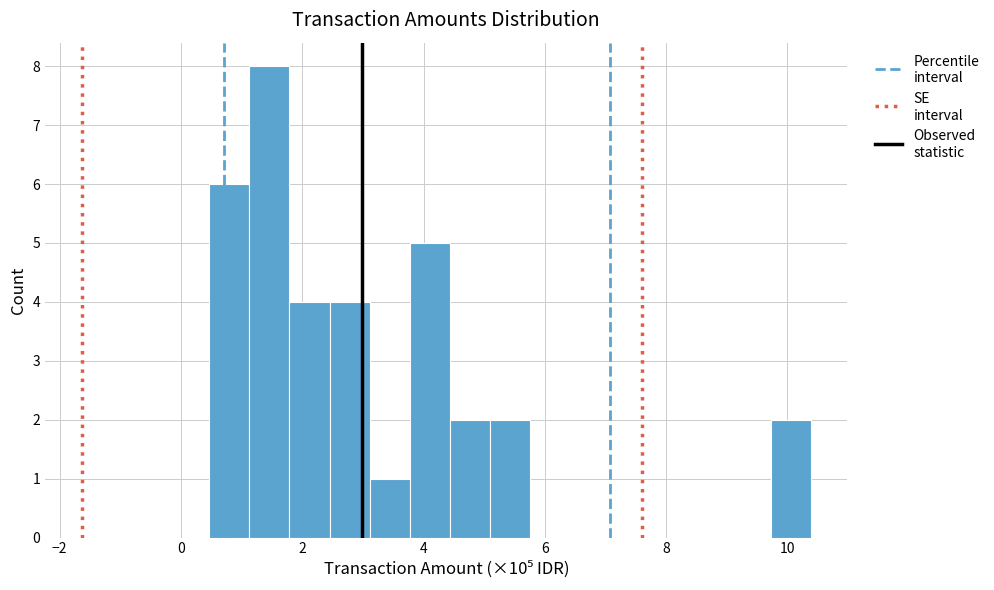

Around what value on the x-axis is the tallest bar? Give the approximate position of its centre, as read against the axis.

1.4